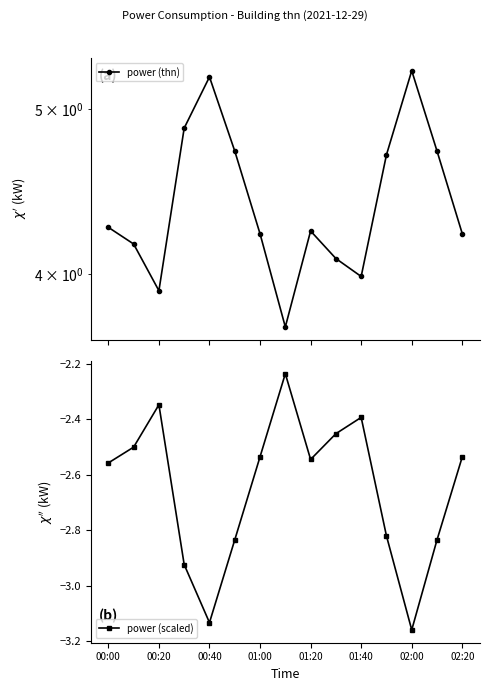

What are all the series names shown in the legend?

power (thn), power (scaled)